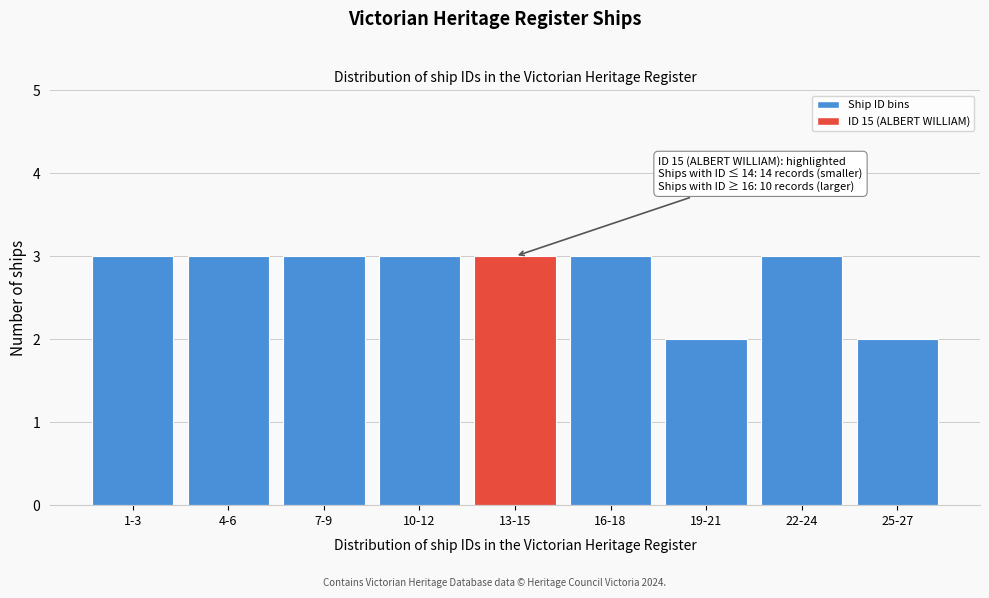

Reading left to right, transcribe all the data shown in this chart.

1-3=3	4-6=3	7-9=3	10-12=3	13-15=3	16-18=3	19-21=2	22-24=3	25-27=2